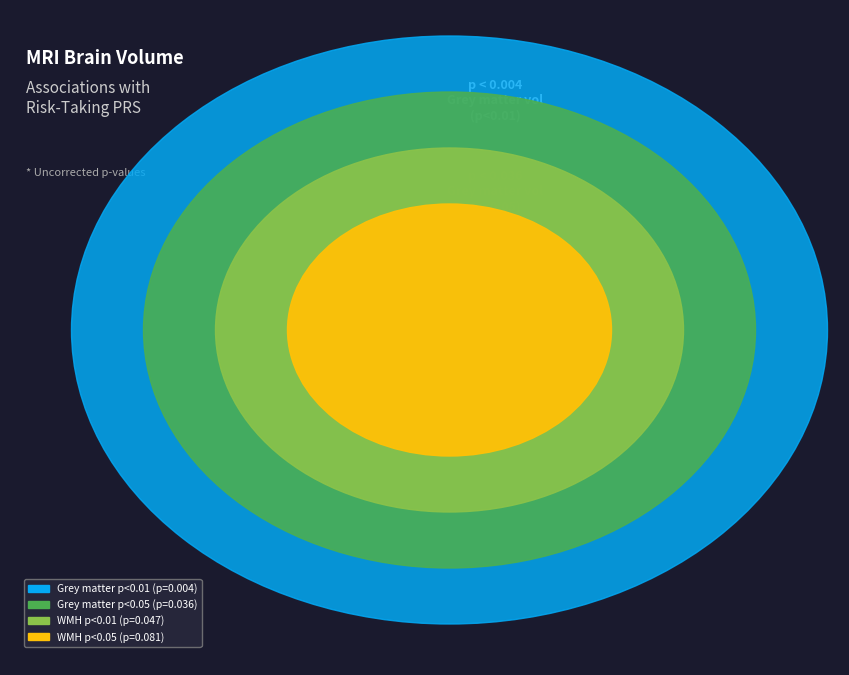

To the nearest percent, what portion does Grey matter volume
(p<0.05) represent?

21%